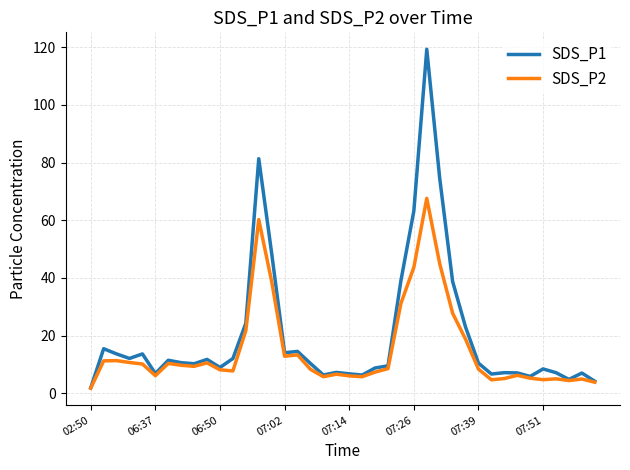

Which series has the largest total across all categories?

SDS_P1